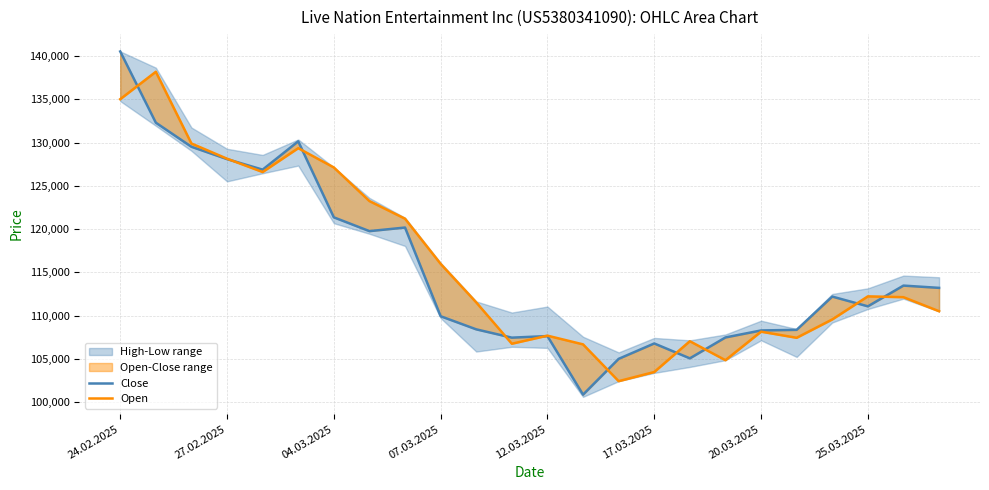

Which series changed the most between 24.02.2025 and 25.03.2025?

Close